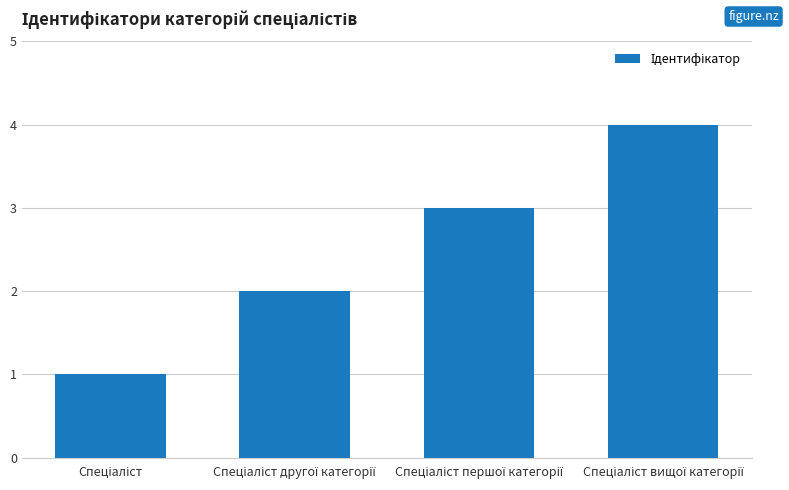

What is the maximum value shown in the chart?

4